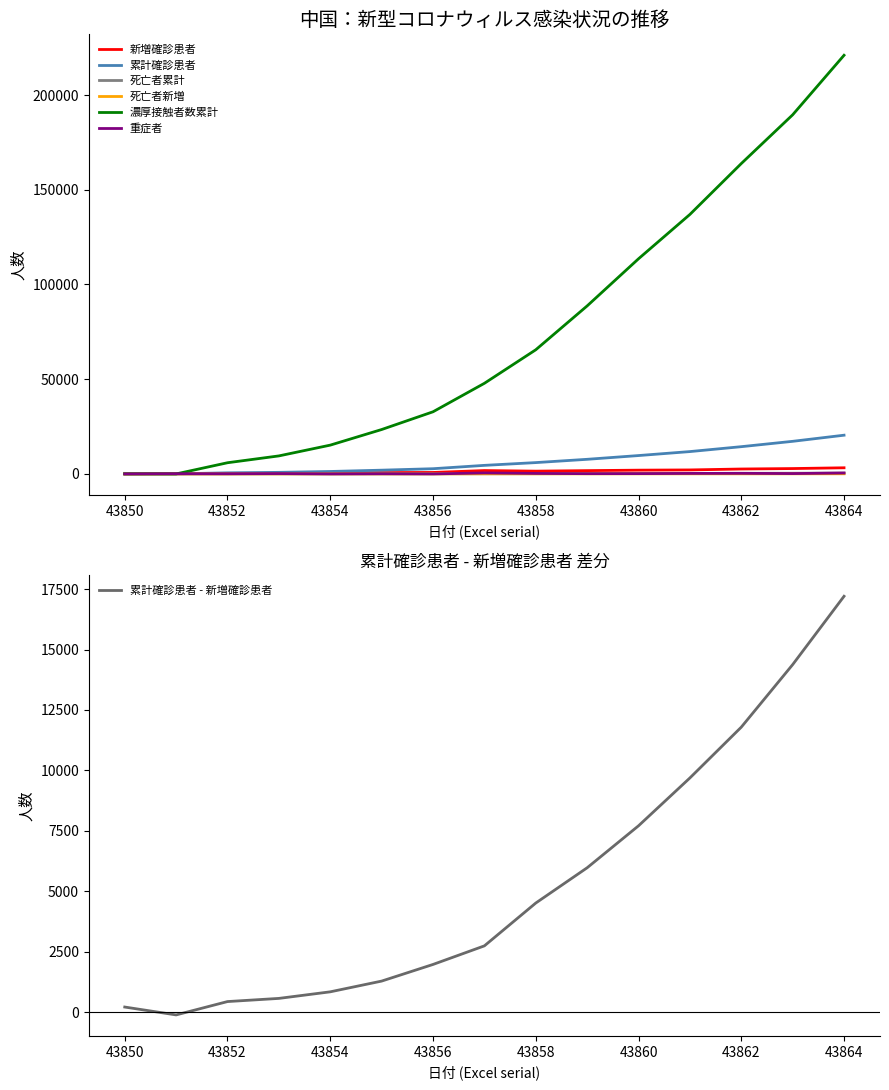

What is the average value of the 累計確診患者 series?

6629